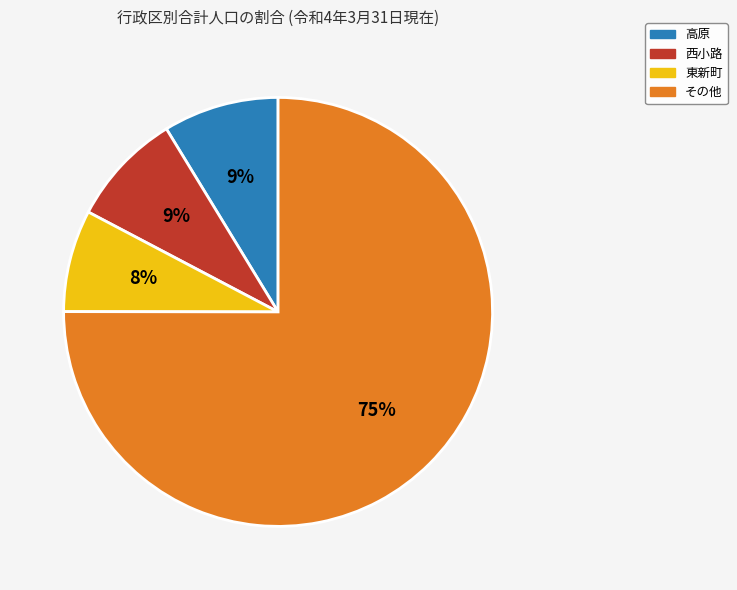

To the nearest percent, what is the average slice percentage?

25%